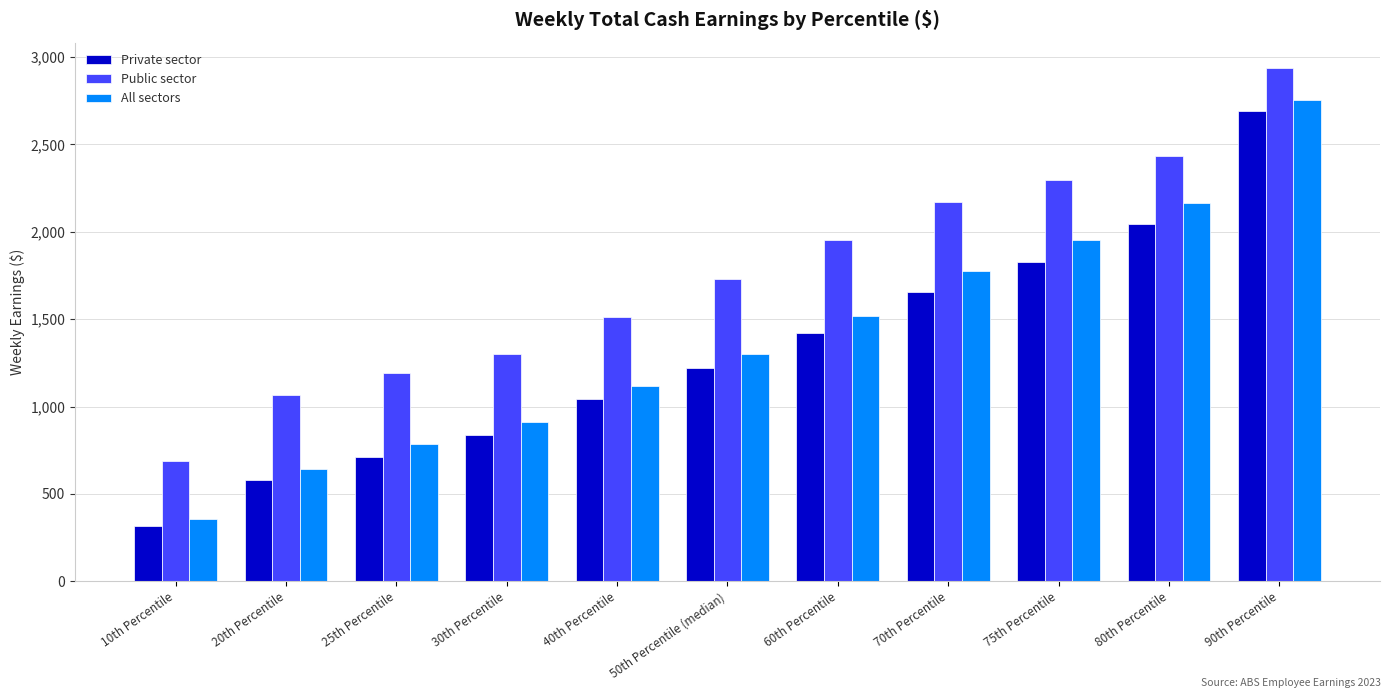

How many series are shown in this chart?

3